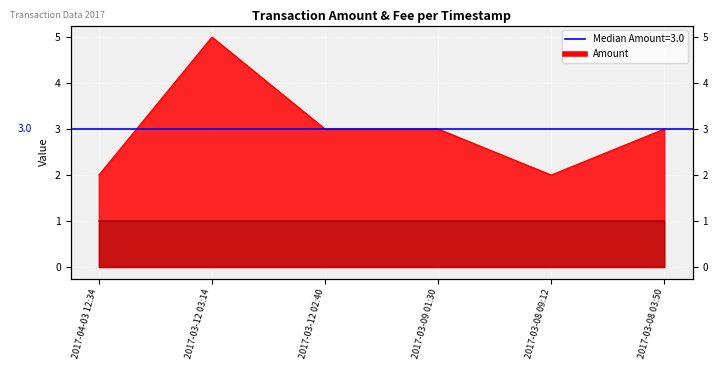

What is the sum of all Fee values?

6.0